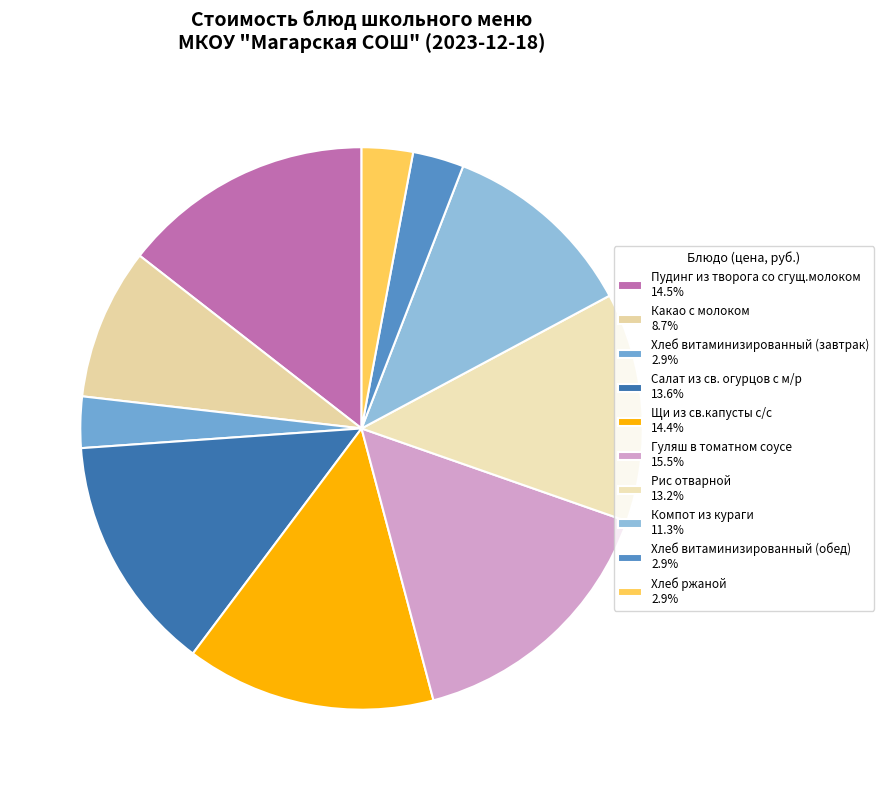

Which slice is the smallest?

Хлеб витаминизированный (завтрак)